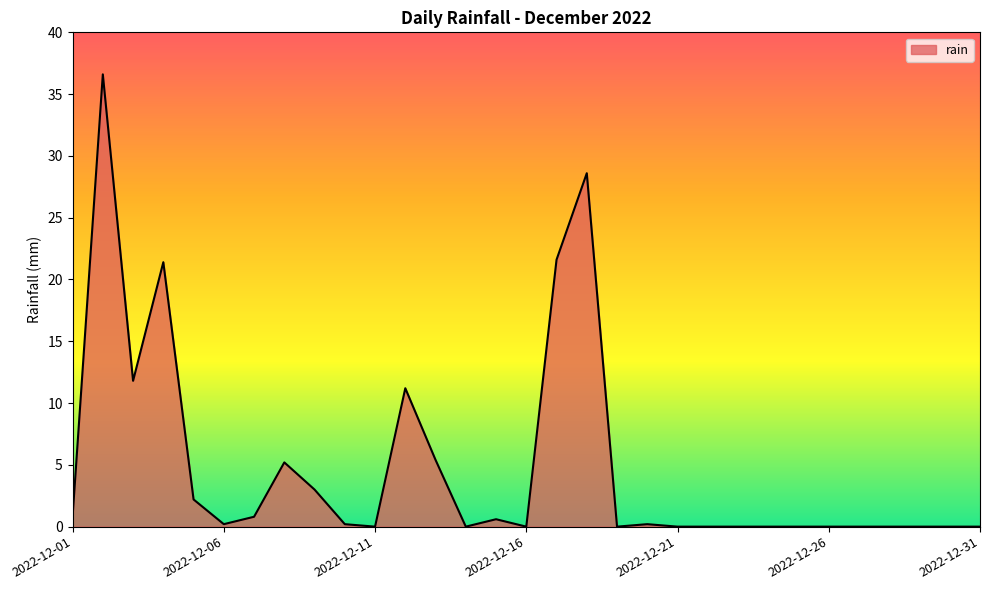

How many lines are shown in the chart?

1